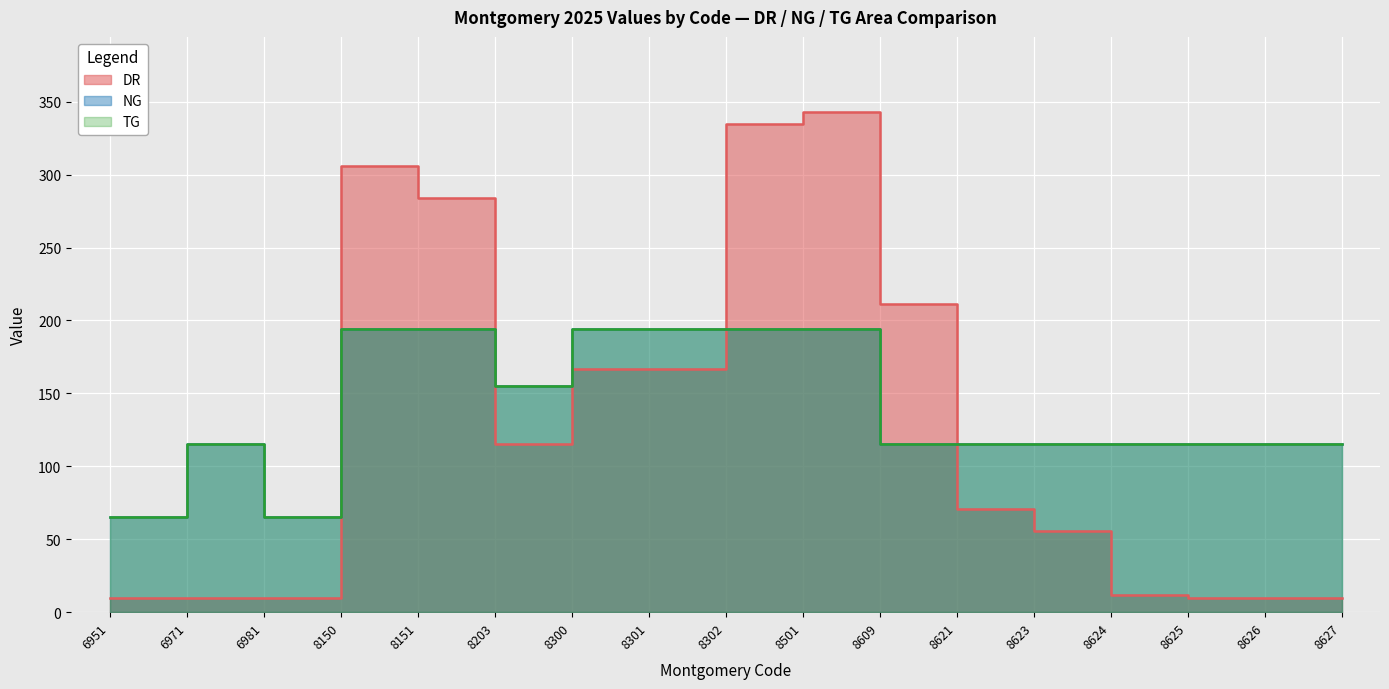

List the series in order of their peak value, lowest first.

NG, TG, DR